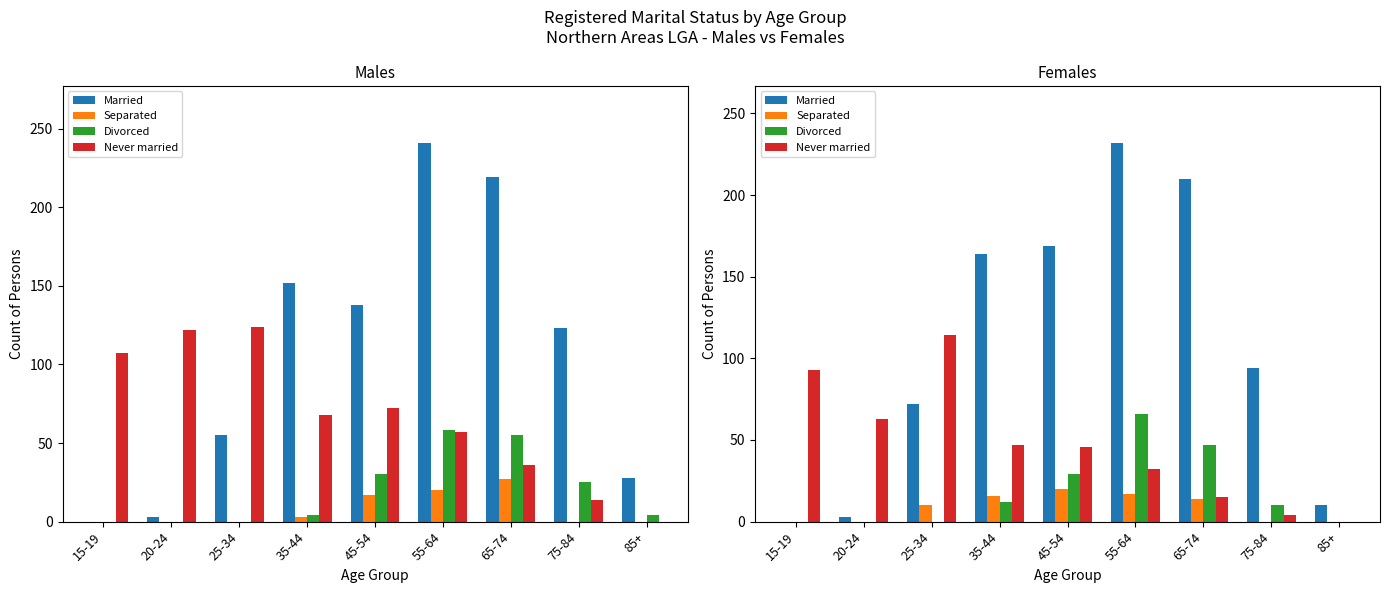

Where does the Married series first go above 94?

35-44